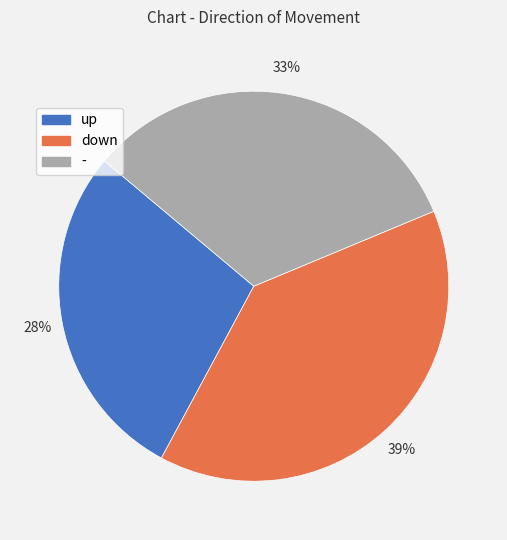

Is it true that up is 38% of the pie?

False